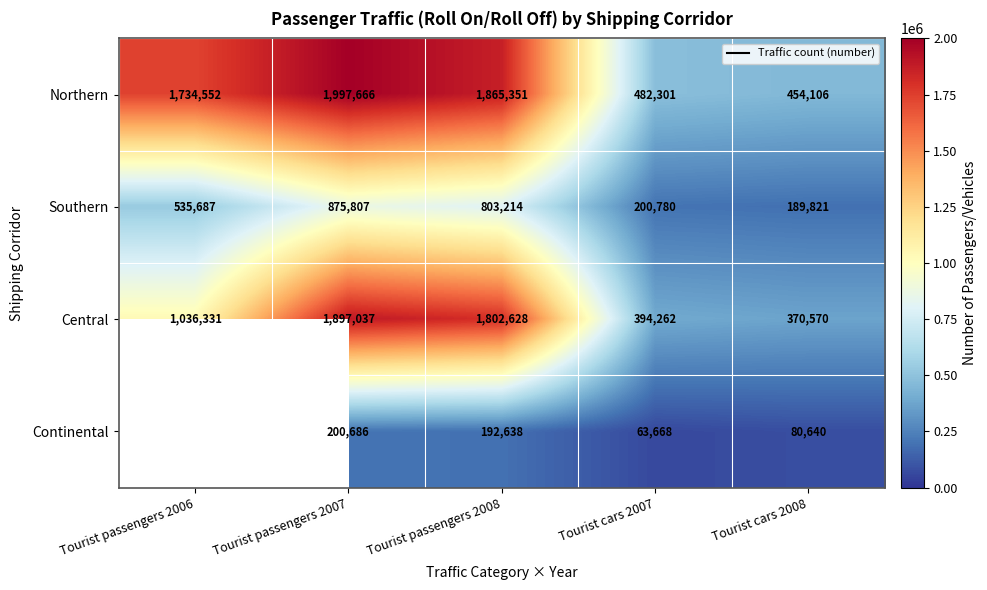

True or false: Central has a value of 634627.4 at Tourist cars 2008.

False